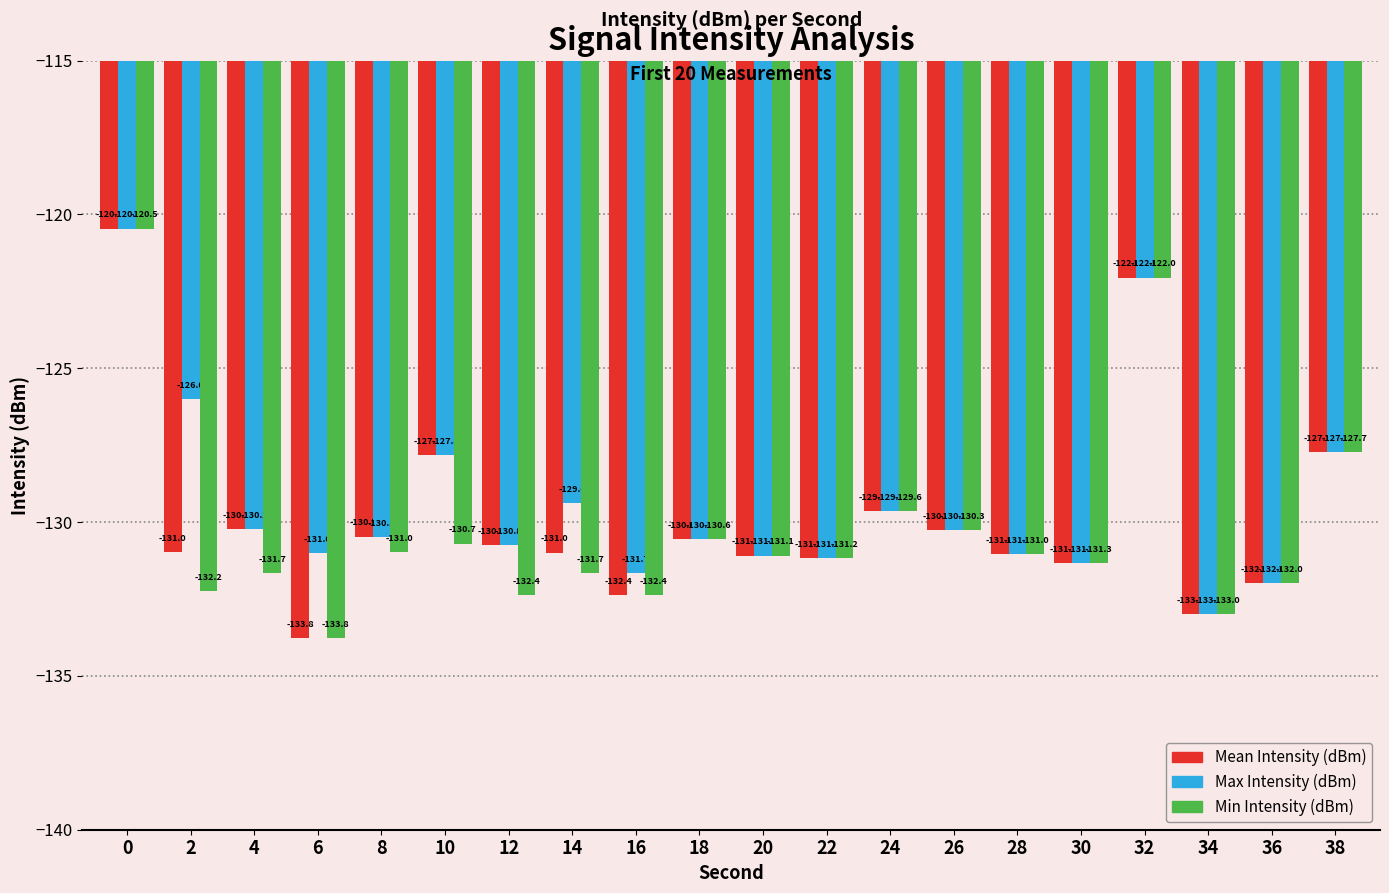

What is the minimum value shown in the chart?

-133.8